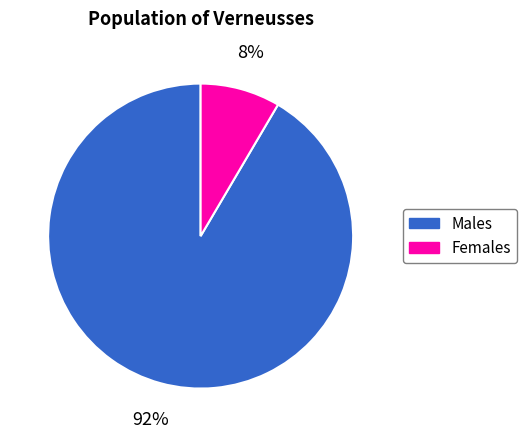

To the nearest percent, what is the average slice percentage?

50%